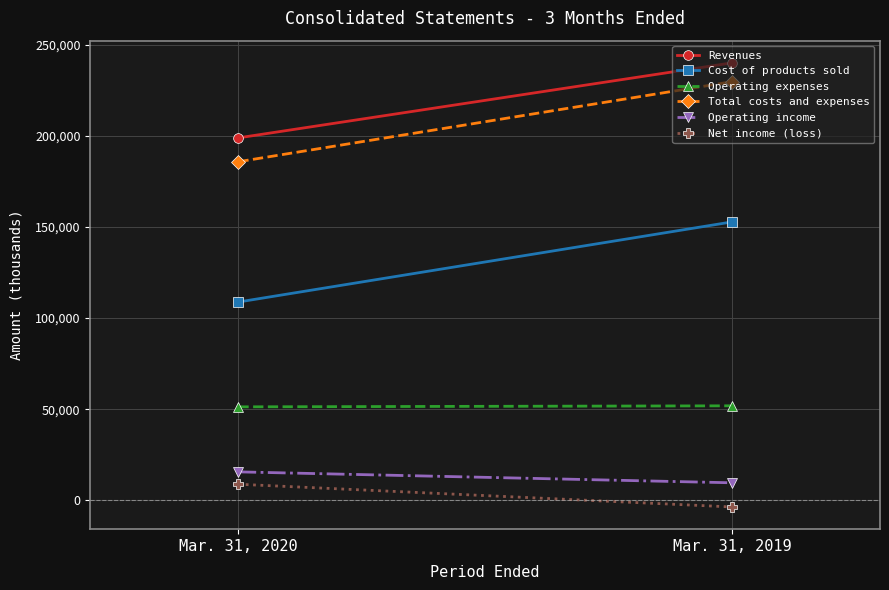

At how many categories does at least one series exceed 23244?

2